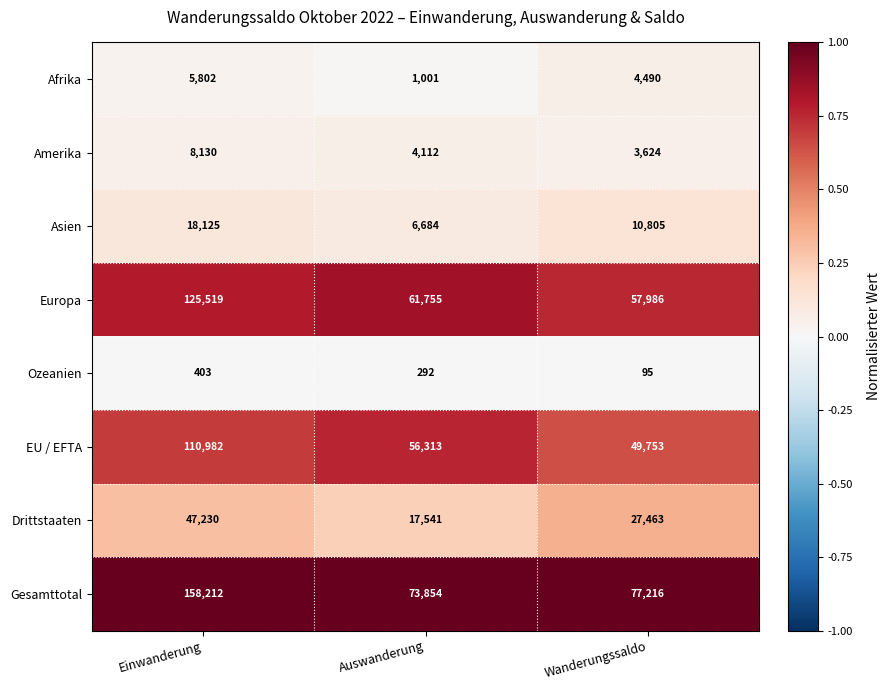

At which label does Ozeanien first exceed 292?

Einwanderung